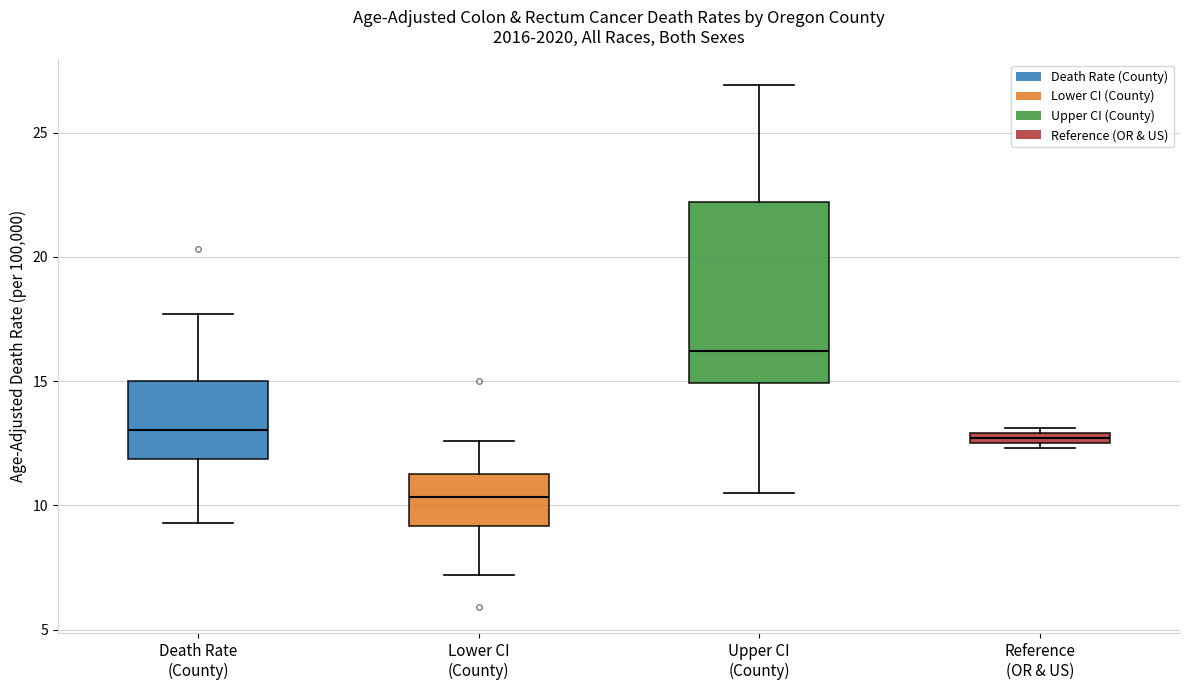

Which box's median line is the lowest?

Lower CI (County)